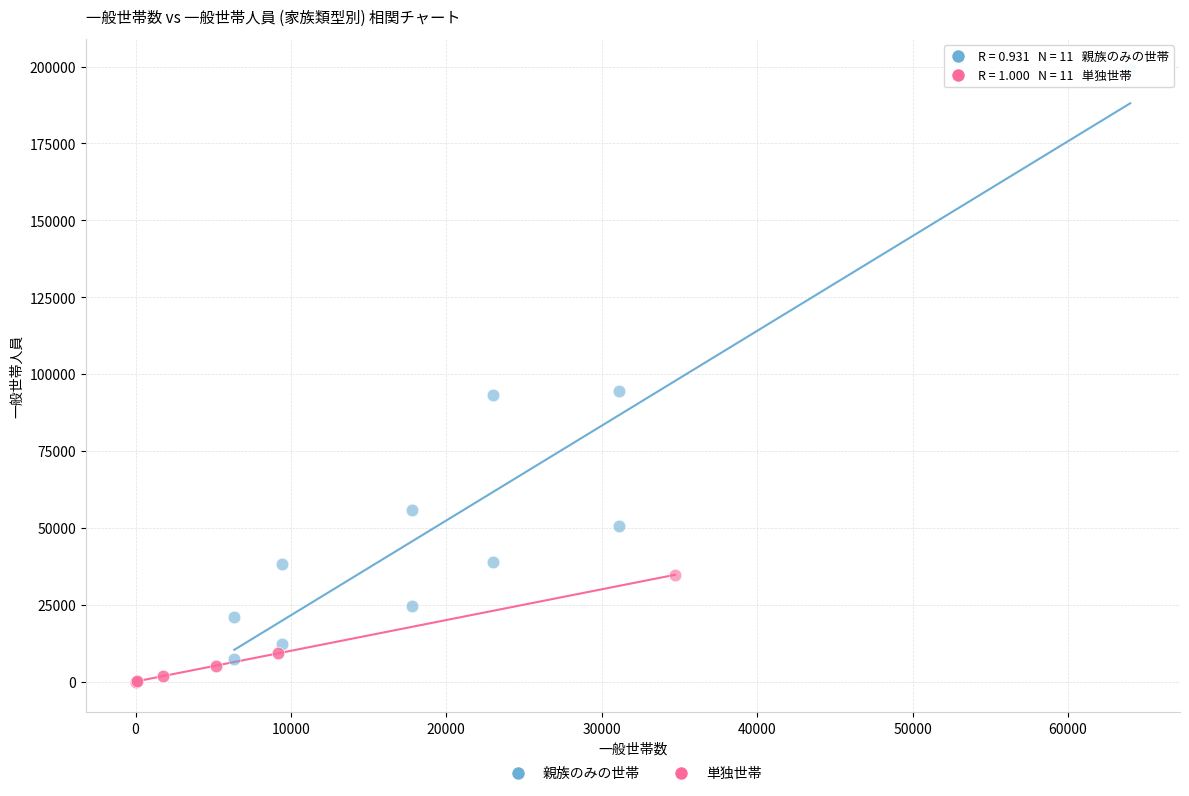

What are all the series names shown in the legend?

親族のみの世帯, 単独世帯